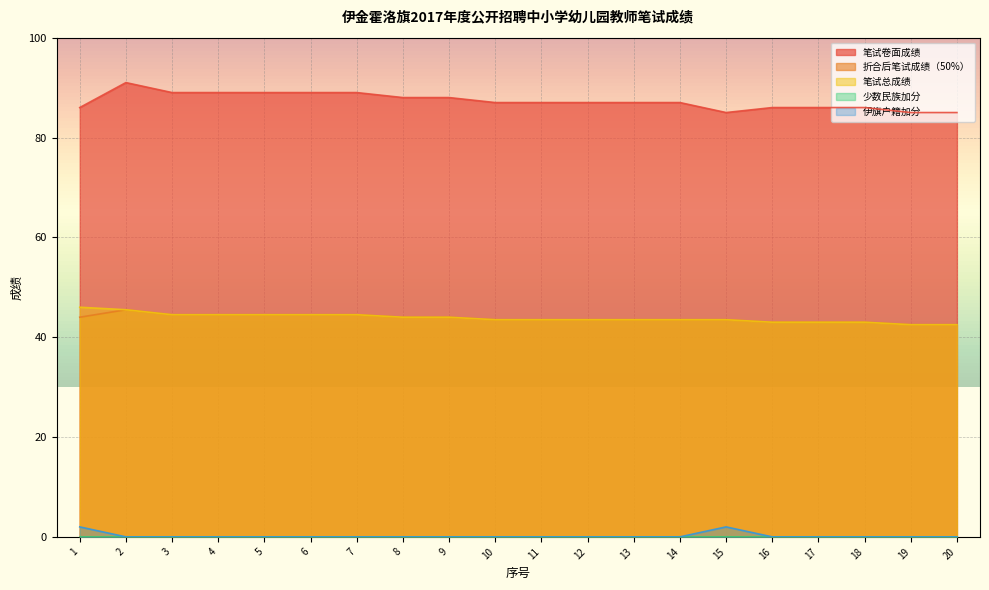

Where is 伊旗户籍加分 nearest to the value 1?

1